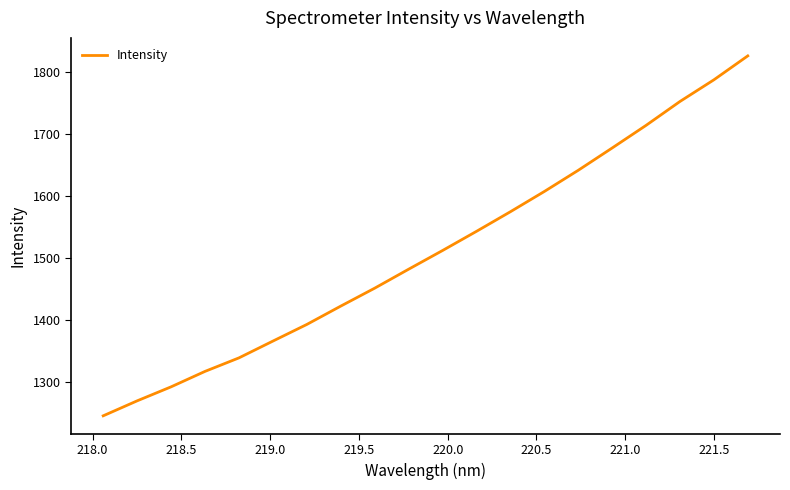

What is the minimum value shown in the chart?

1244.6